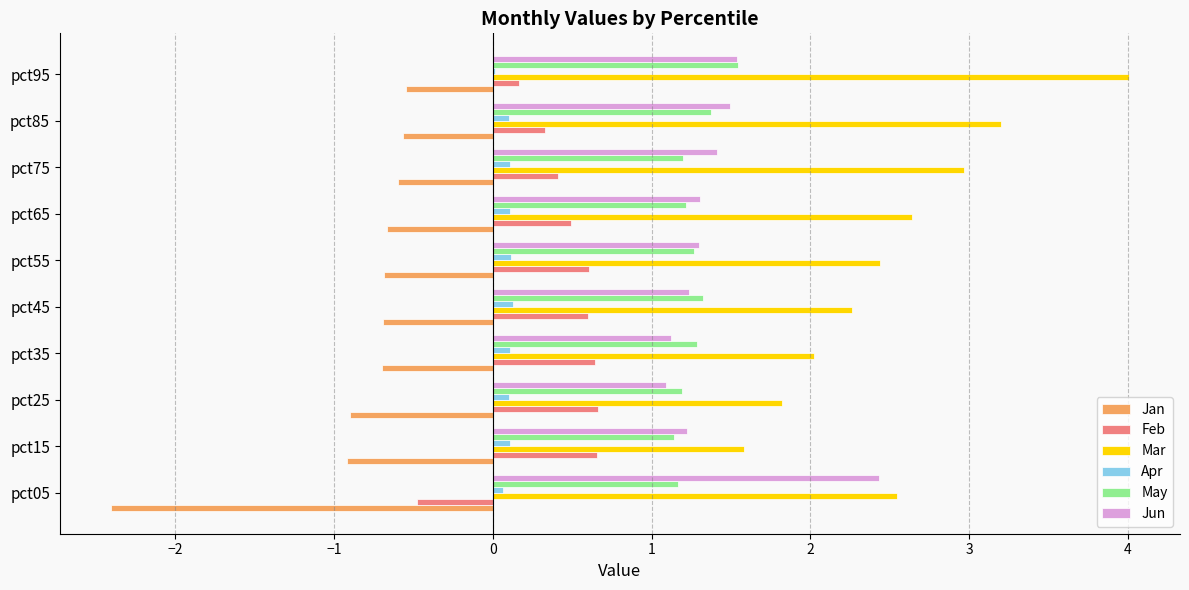

What is the greatest value displayed?

4.0